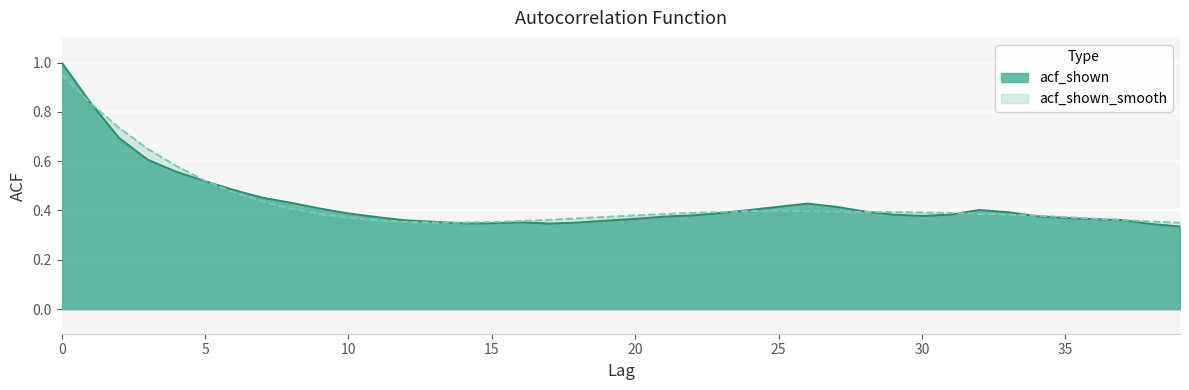

What is the smallest value displayed?

0.3